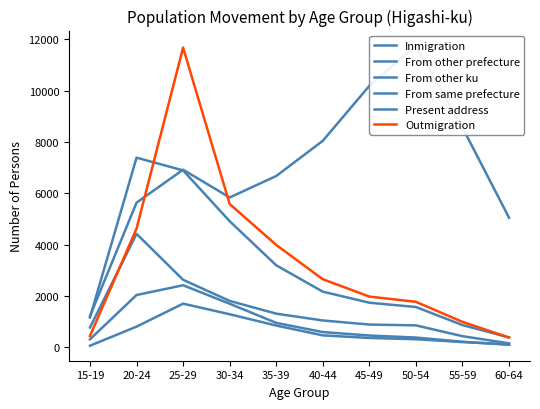

Which category has the lowest value in the From same prefecture series?

60-64